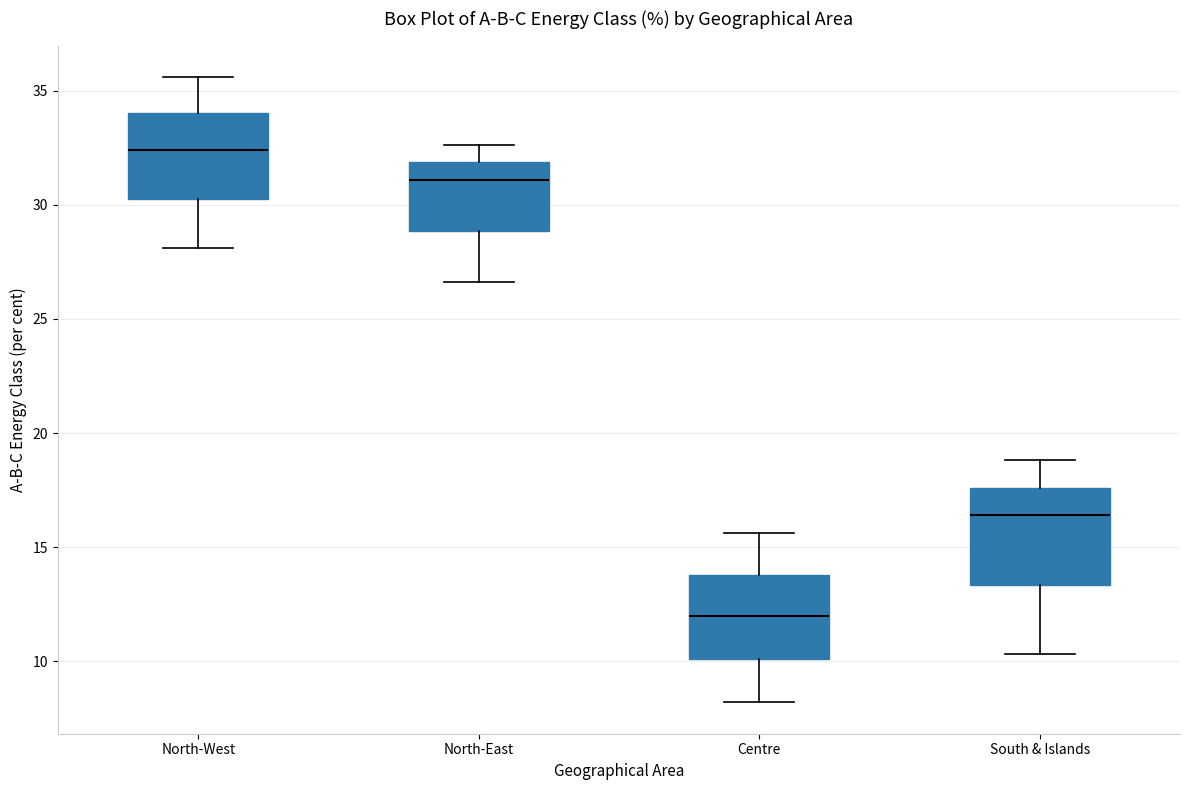

Reading left to right, transcribe this box plot: for each box, give where its median line is, the range the box spans, and where its two whiskers end, as read against the y-axis. The values are not printed on the chart, so give them approximately, as read against the axis.

North-West: median 32.5, box 30.5 to 34.0, whiskers 28.0 to 35.5
North-East: median 31.0, box 29.0 to 32.0, whiskers 26.5 to 32.5
Centre: median 12.0, box 10.0 to 14.0, whiskers 8.0 to 15.5
South & Islands: median 16.5, box 13.5 to 17.5, whiskers 10.5 to 19.0